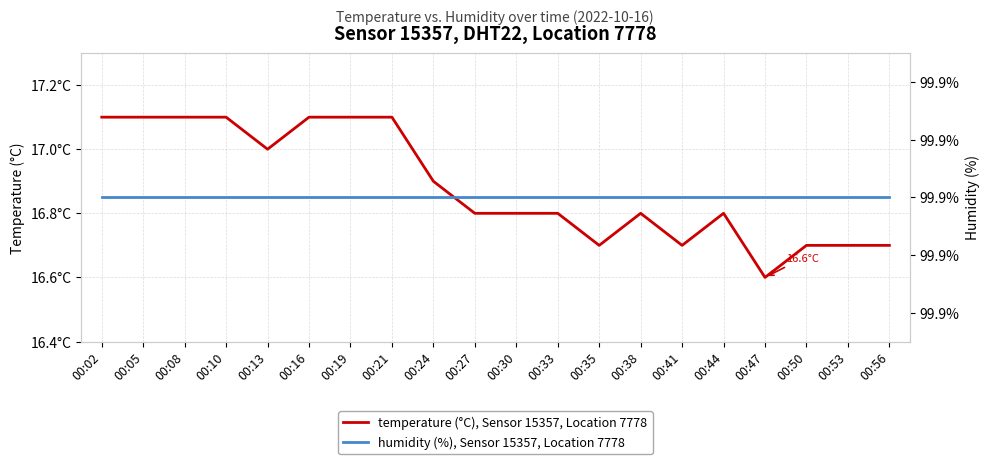

List the series in order of their overall mean, lowest first.

temperature (°C), Sensor 15357, Location 7778, humidity (%), Sensor 15357, Location 7778